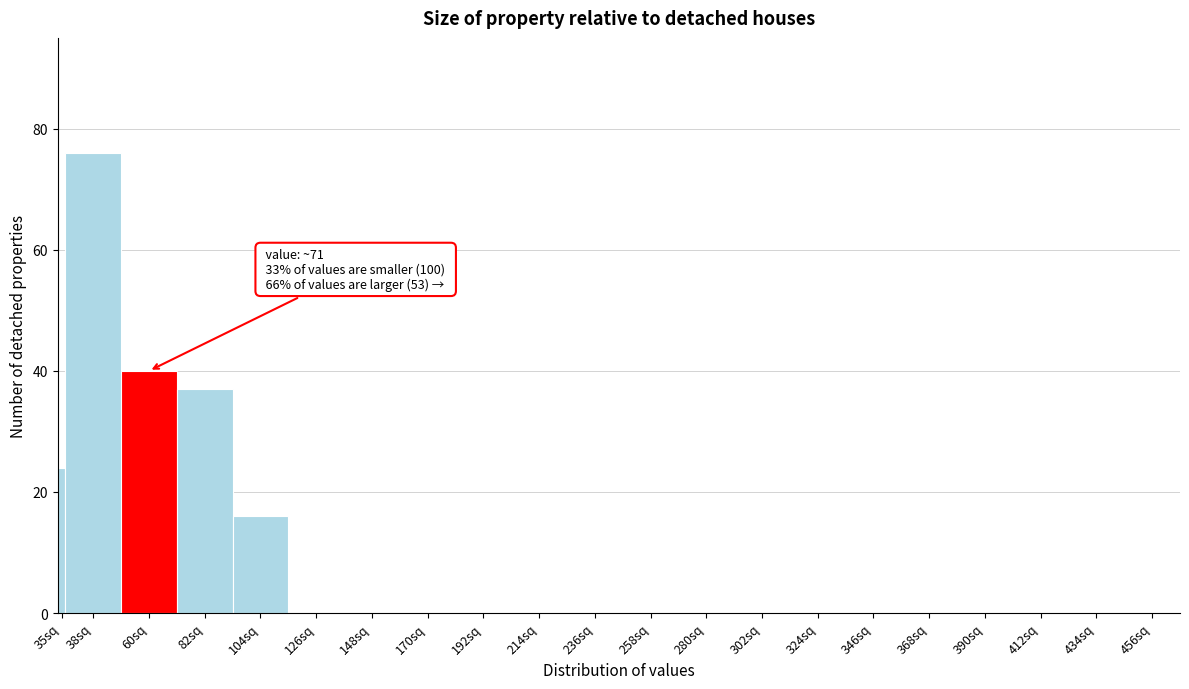

Reading left to right, transcribe all the data shown in this chart.

35sq=24	38sq=76	60sq=40	82sq=37	104sq=16	126sq=0	148sq=0	170sq=0	192sq=0	214sq=0	236sq=0	258sq=0	280sq=0	302sq=0	324sq=0	346sq=0	368sq=0	390sq=0	412sq=0	434sq=0	456sq=0